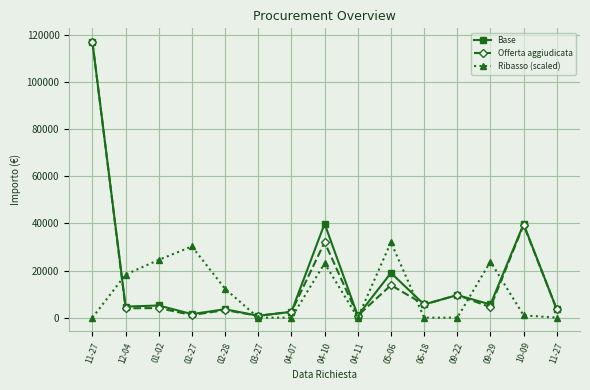

Is this an area chart (filled region under the line)?

No